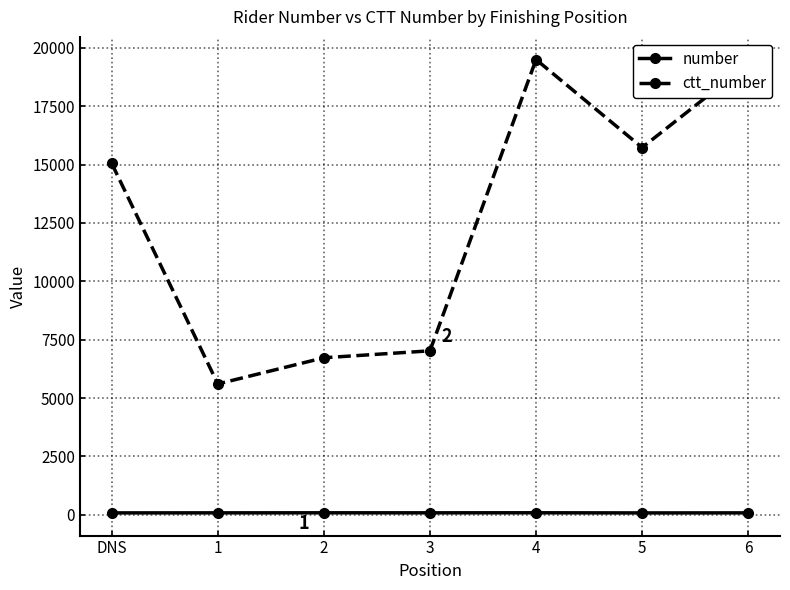

True or false: number and ctt_number cross at least once.

False